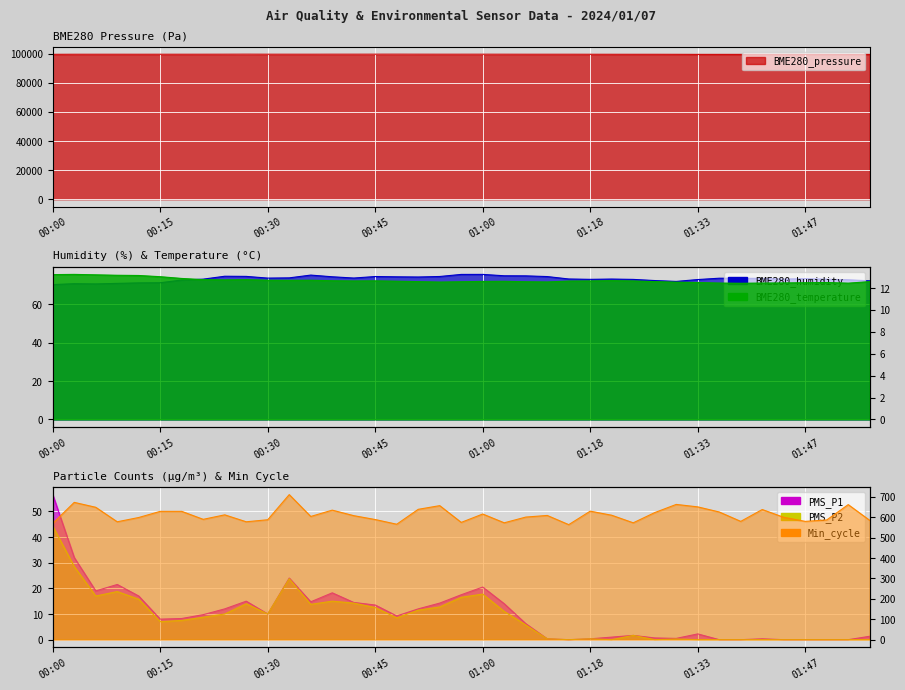

Which series ends up on top after the final intersection of PMS_P2 and BME280_temperature?

BME280_temperature